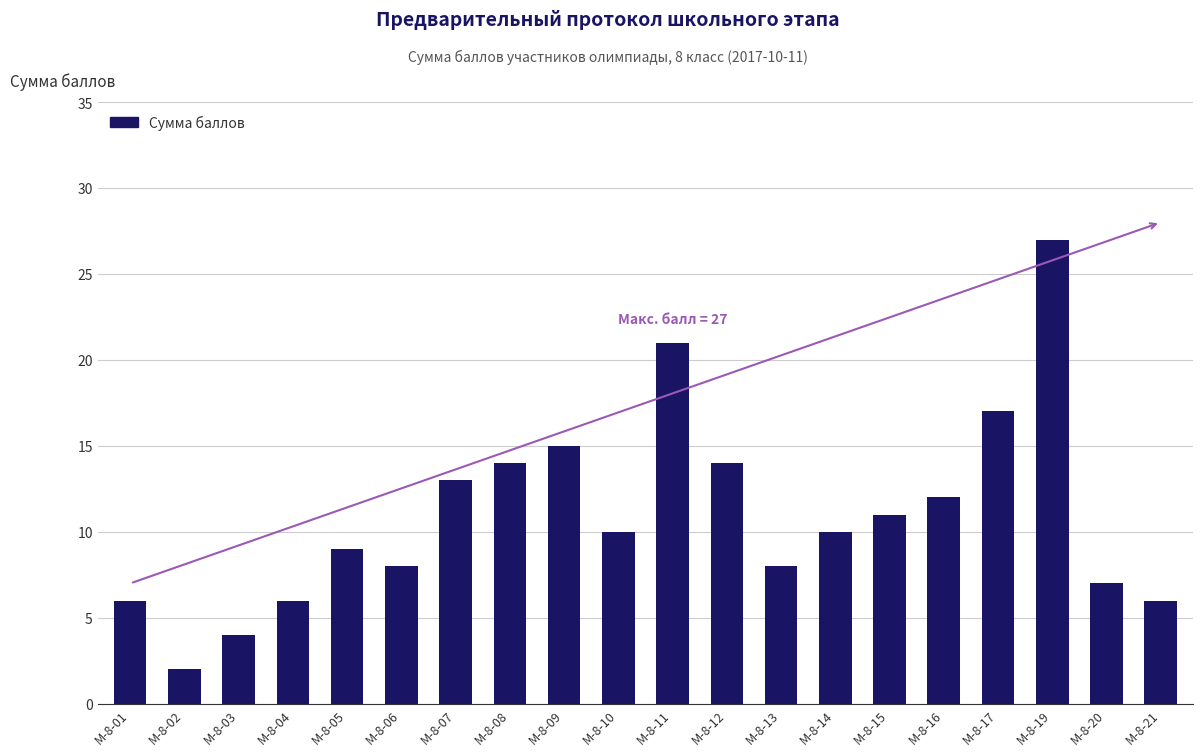

Reading right to left, list all the values displayed in this chart.

М-8-21=6	М-8-20=7	М-8-19=27	М-8-17=17	М-8-16=12	М-8-15=11	М-8-14=10	М-8-13=8	М-8-12=14	М-8-11=21	М-8-10=10	М-8-09=15	М-8-08=14	М-8-07=13	М-8-06=8	М-8-05=9	М-8-04=6	М-8-03=4	М-8-02=2	М-8-01=6